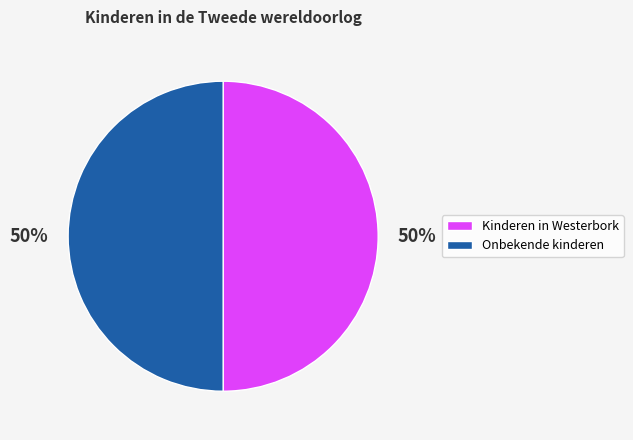

To the nearest percent, what is the average slice percentage?

50%